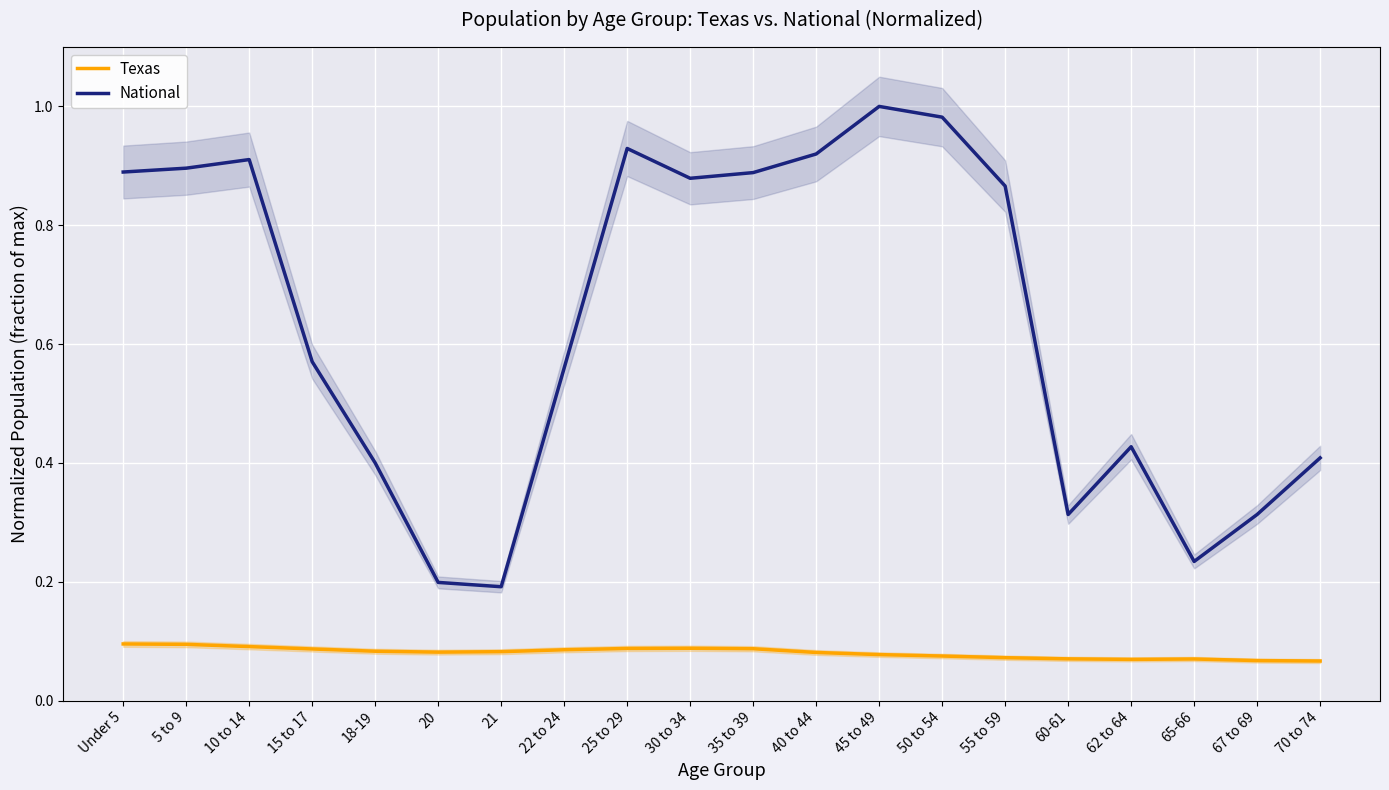

Reading right to left, what are all the values shown in this chart?

Texas: 70 to 74=0.1	67 to 69=0.1	65-66=0.1	62 to 64=0.1	60-61=0.1	55 to 59=0.1	50 to 54=0.1	45 to 49=0.1	40 to 44=0.1	35 to 39=0.1	30 to 34=0.1	25 to 29=0.1	22 to 24=0.1	21=0.1	20=0.1	18-19=0.1	15 to 17=0.1	10 to 14=0.1	5 to 9=0.1	Under 5=0.1
National: 70 to 74=0.4	67 to 69=0.3	65-66=0.2	62 to 64=0.4	60-61=0.3	55 to 59=0.9	50 to 54=1.0	45 to 49=1.0	40 to 44=0.9	35 to 39=0.9	30 to 34=0.9	25 to 29=0.9	22 to 24=0.6	21=0.2	20=0.2	18-19=0.4	15 to 17=0.6	10 to 14=0.9	5 to 9=0.9	Under 5=0.9